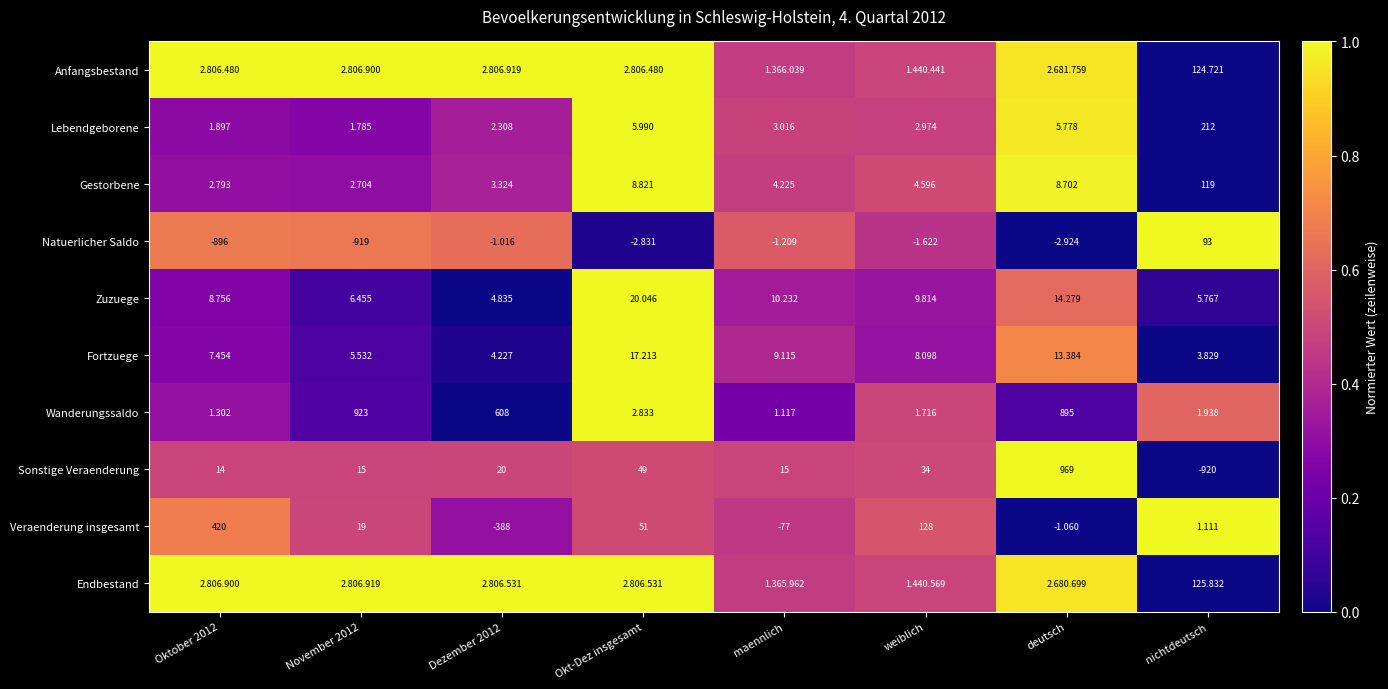

At which category is the sum across all series the highest?

Okt-Dez insgesamt